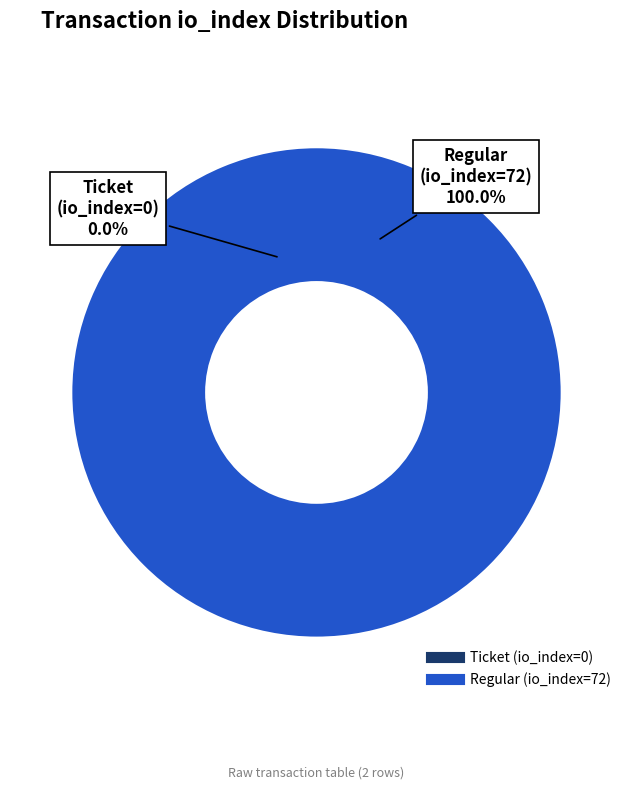

How many slices are in this pie chart?

2